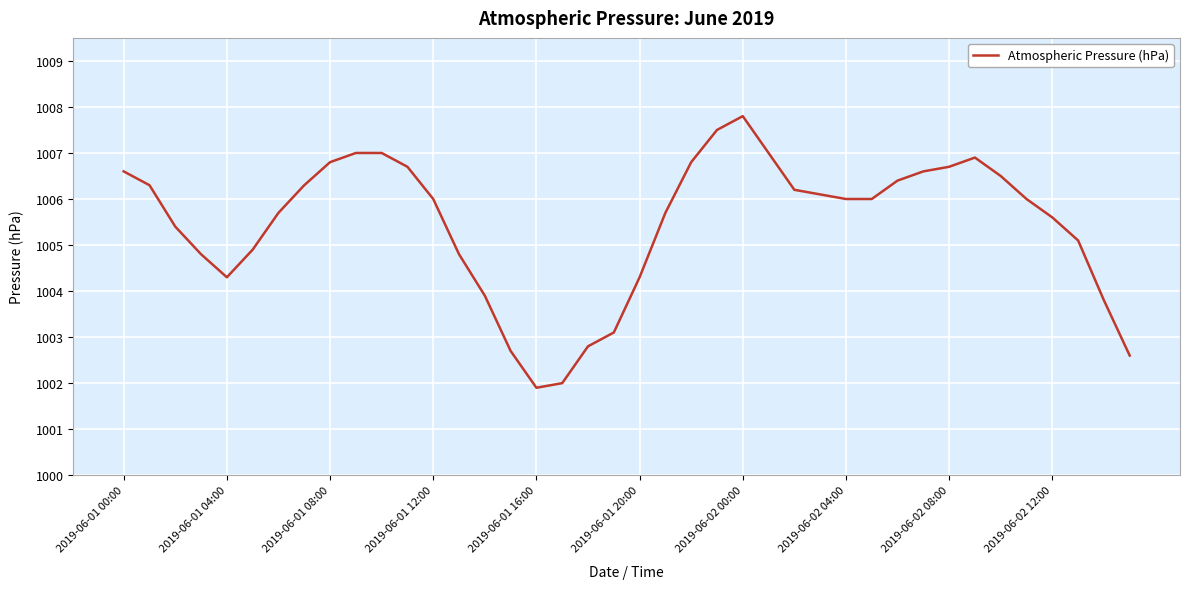

What is the difference between the maximum and minimum values?

5.9